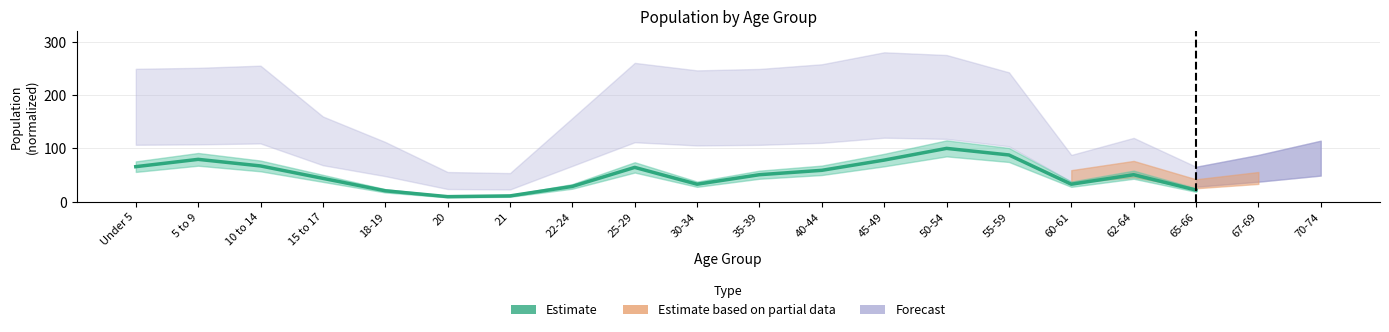

At which category does the data reach its first local peak?

5 to 9